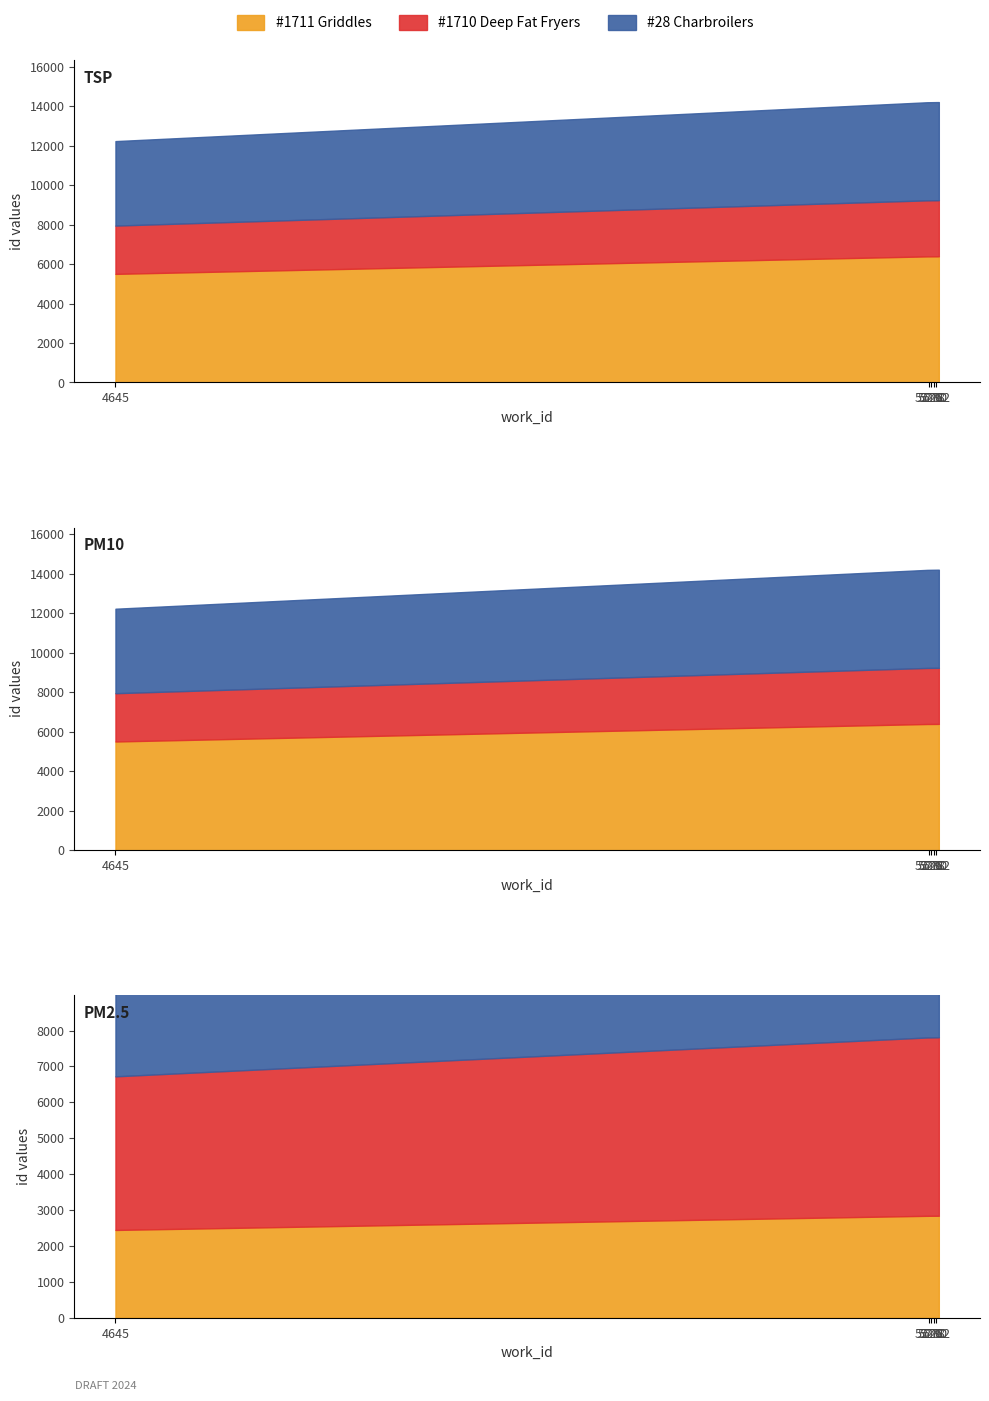

At how many categories does at least one series exceed 5627?

10